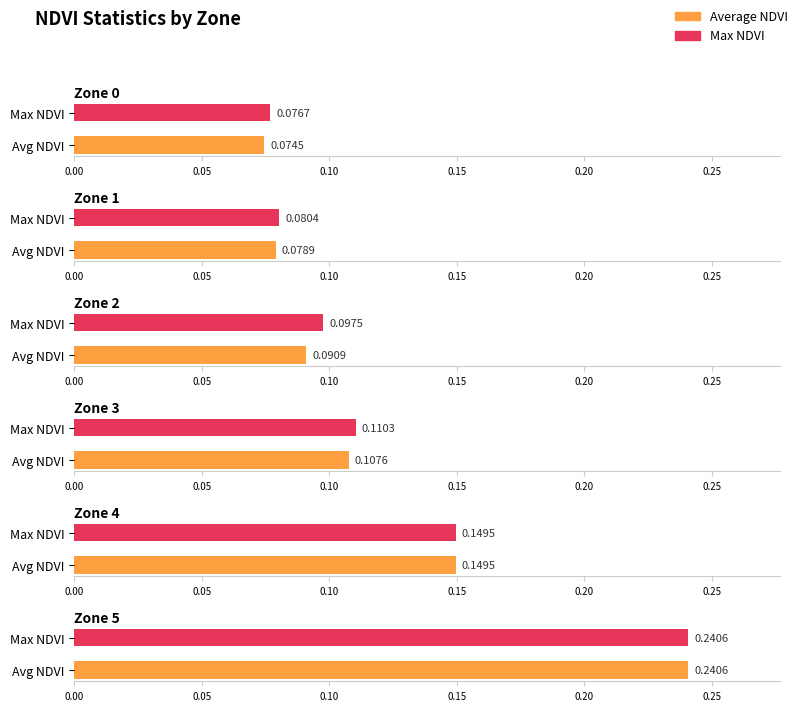

Rank the series by their maximum value, from lowest to highest.

Average NDVI, Max NDVI